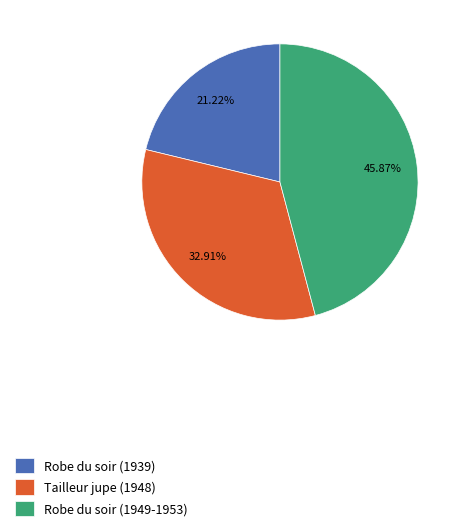

What percentage is the Robe du soir (1949-1953) slice, to the nearest percent?

46%